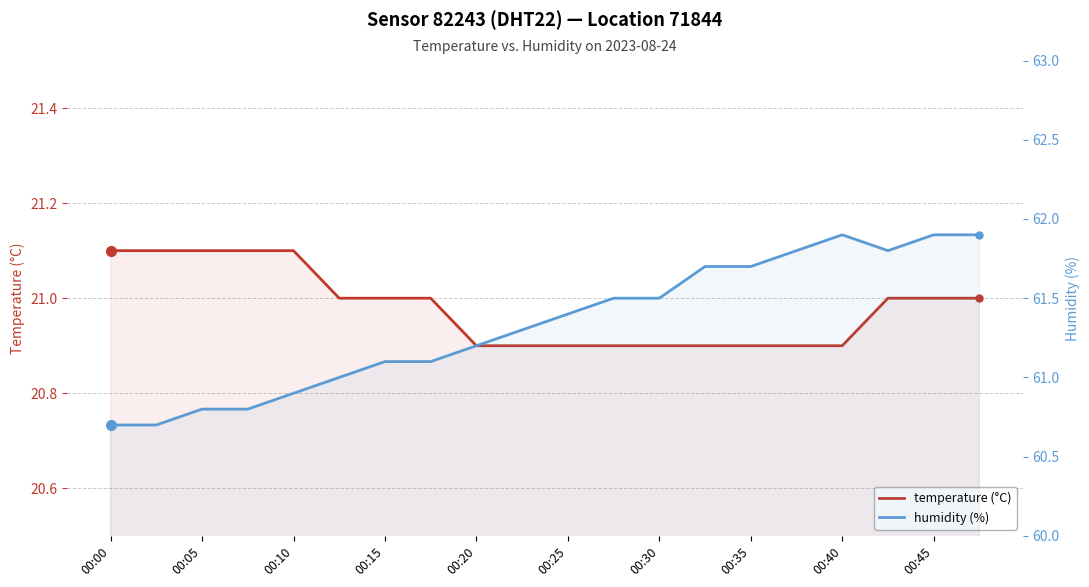

True or false: humidity (%) and temperature (°C) intersect in this chart.

False